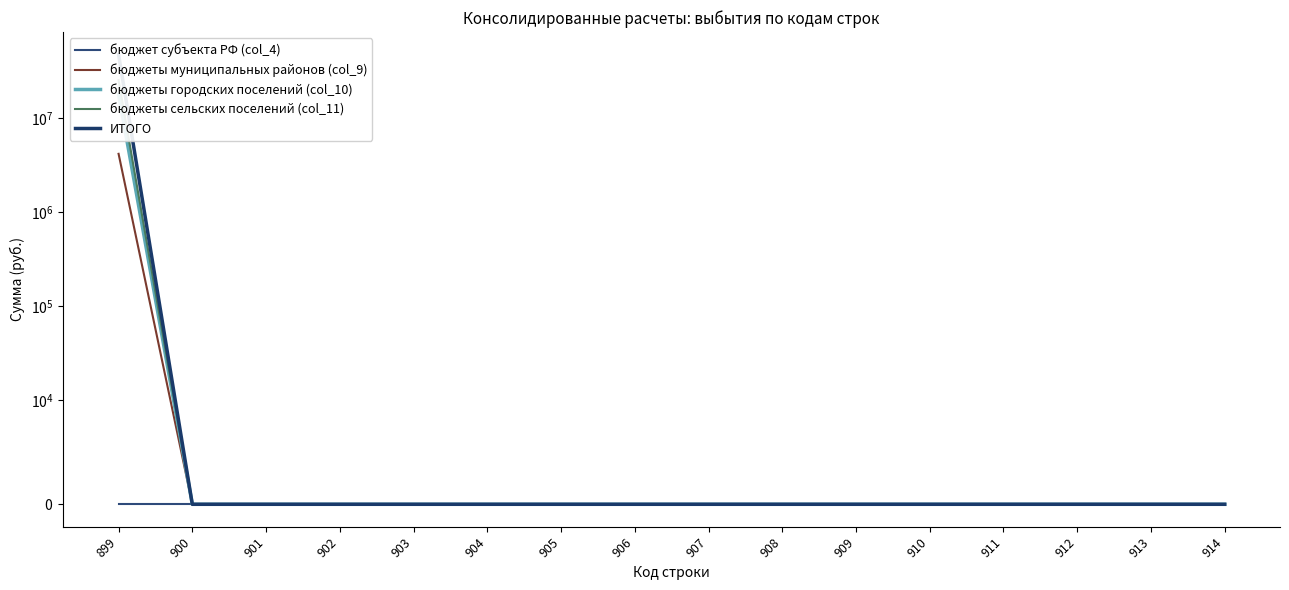

Which series has the largest total across all categories?

ИТОГО